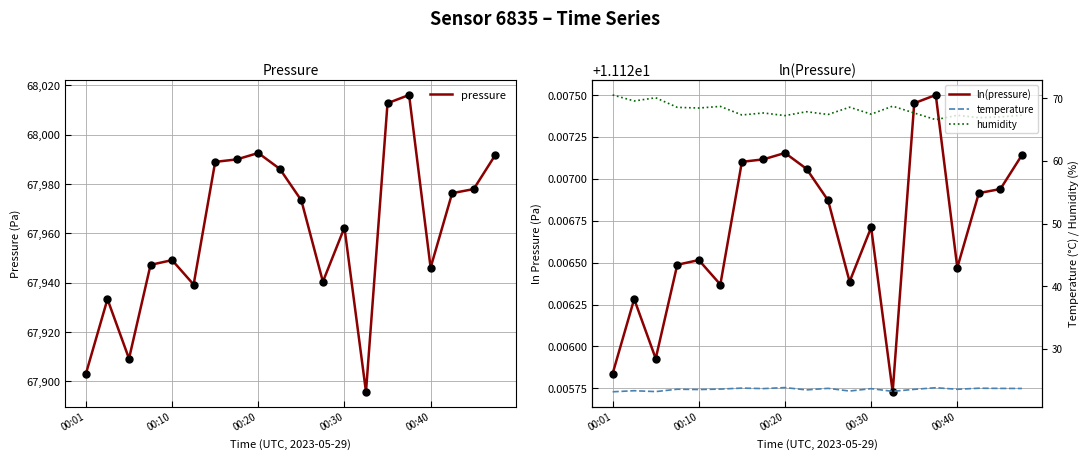

Which series reaches the maximum Y coordinate?

pressure